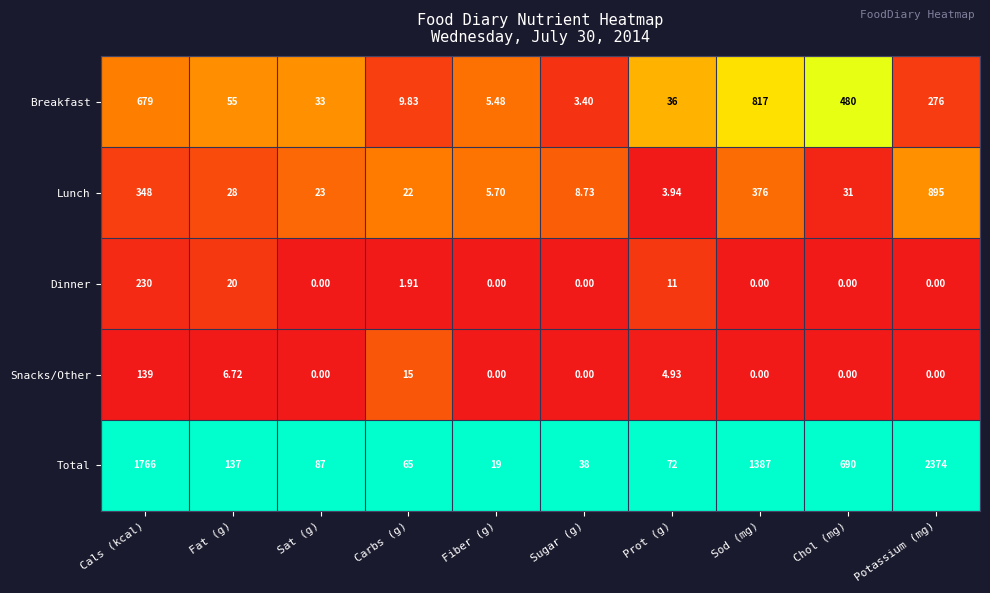

What is the total value across all series at Cals (kcal)?

3162.0